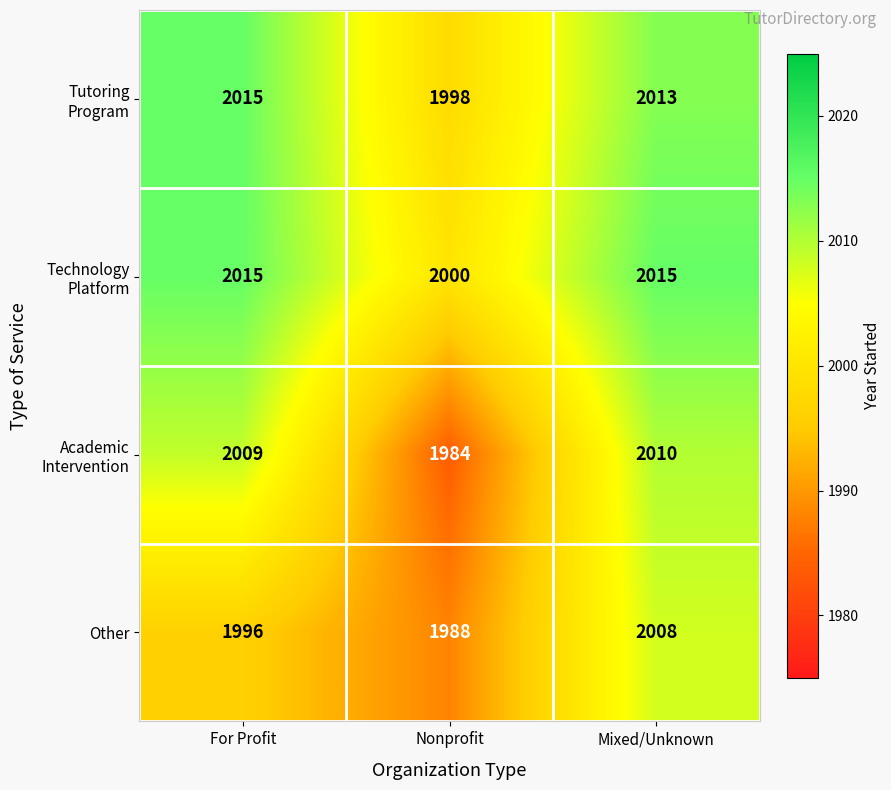

What is the spread (max minus min) of values at For Profit?

19